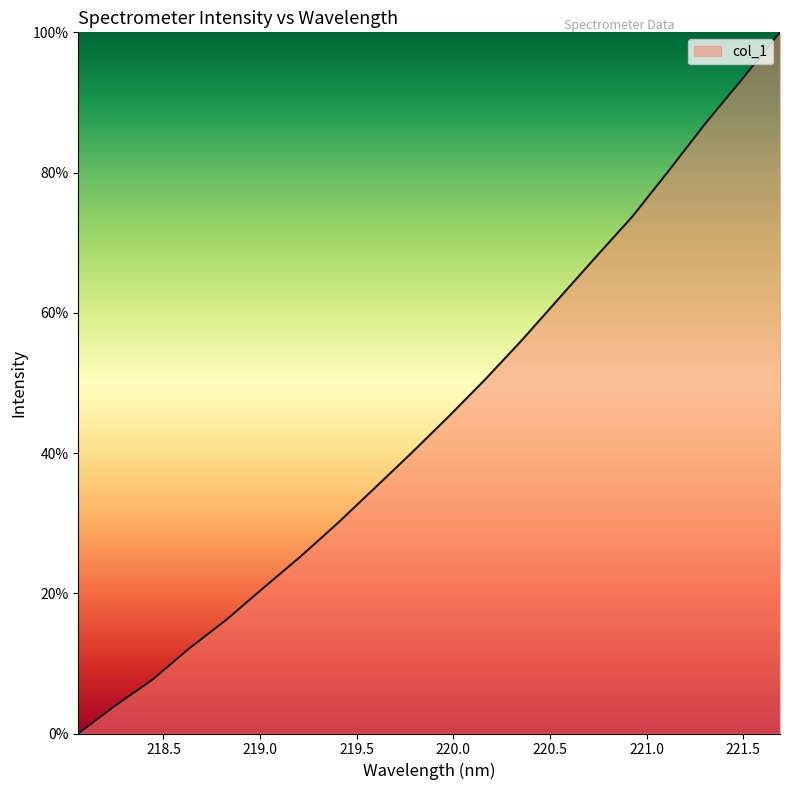

What is the difference between the maximum and minimum values?

100.0